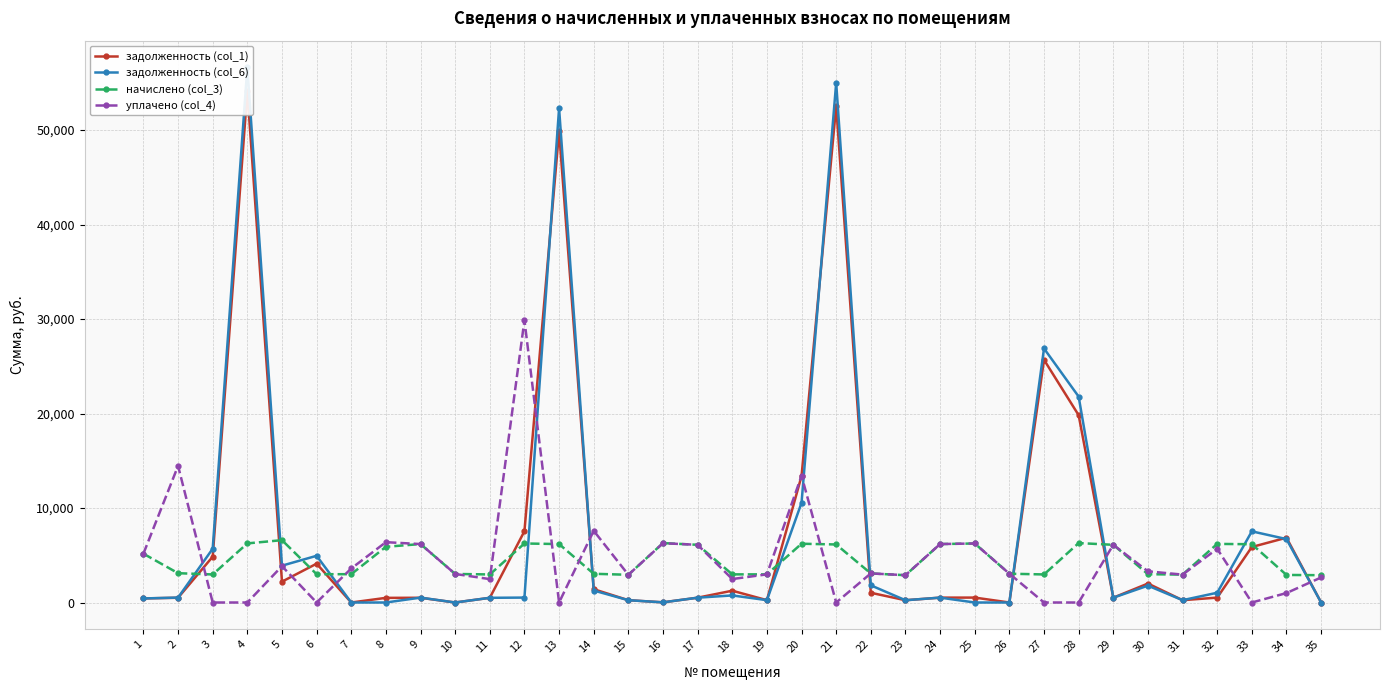

True or false: уплачено (col_4) and задолженность (col_1) intersect in this chart.

True